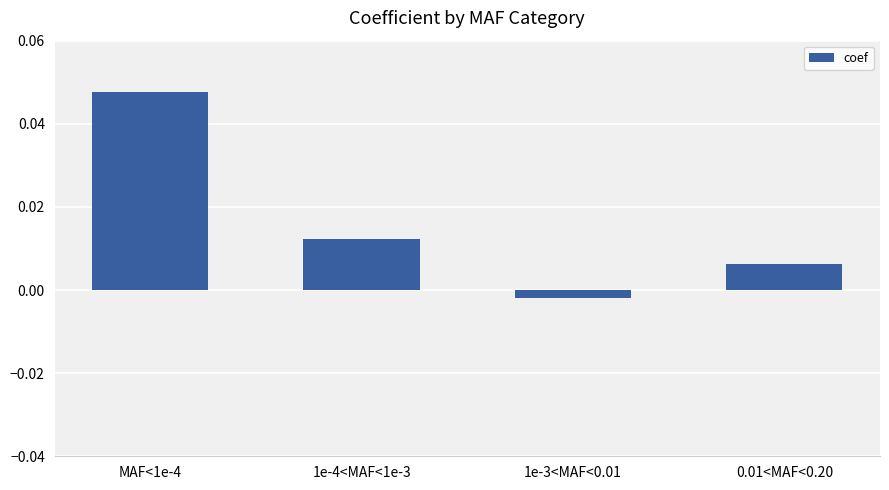

Rank the categories by value from highest to lowest.

MAF<1e-4, 1e-4<MAF<1e-3, 0.01<MAF<0.20, 1e-3<MAF<0.01